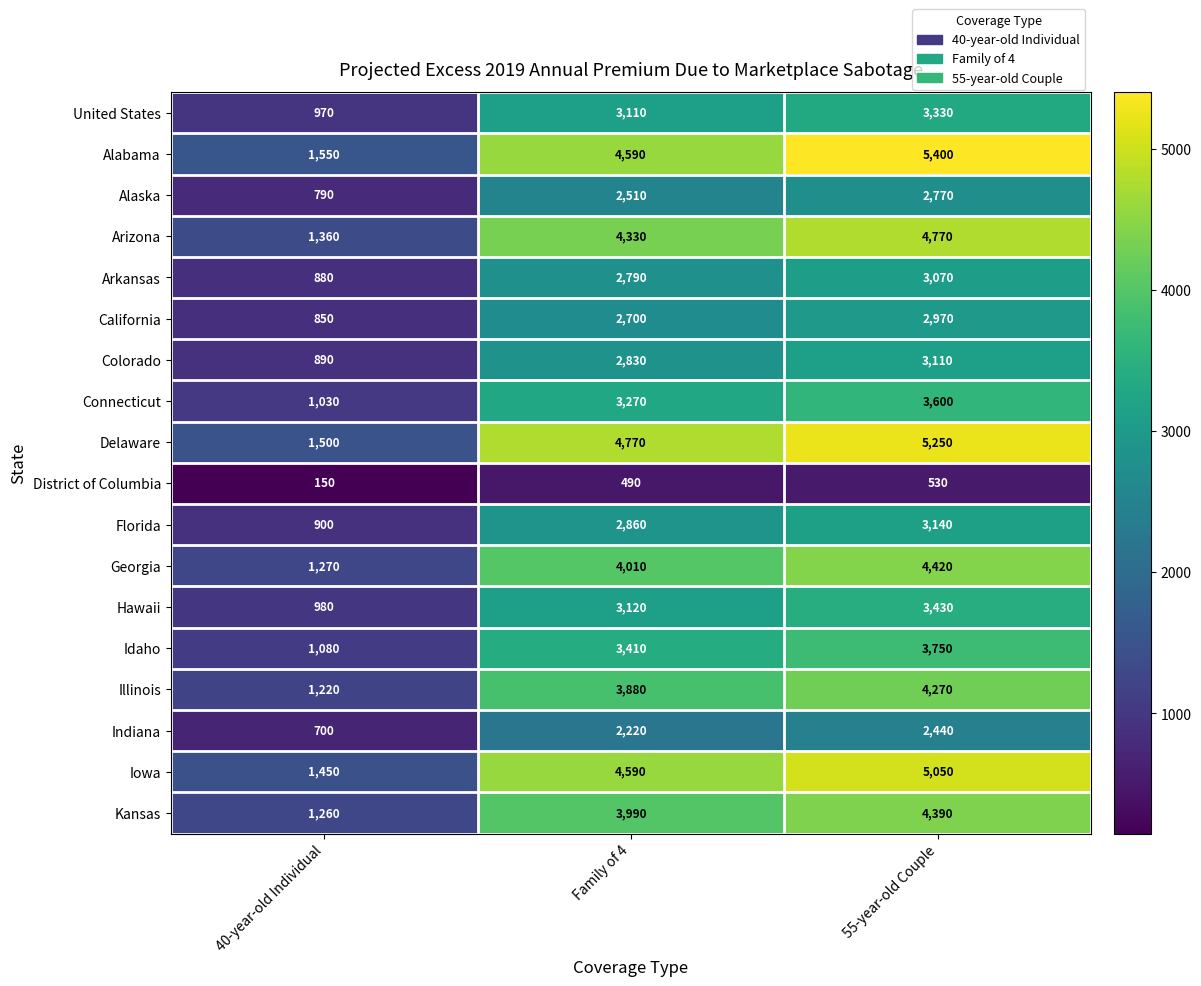

What is the smallest value displayed?

150